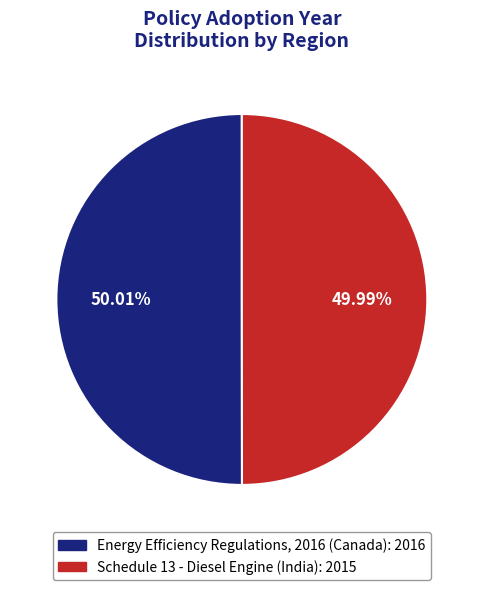

True or false: Schedule 13 - Diesel Engine (India) accounts for 56% of the total.

False